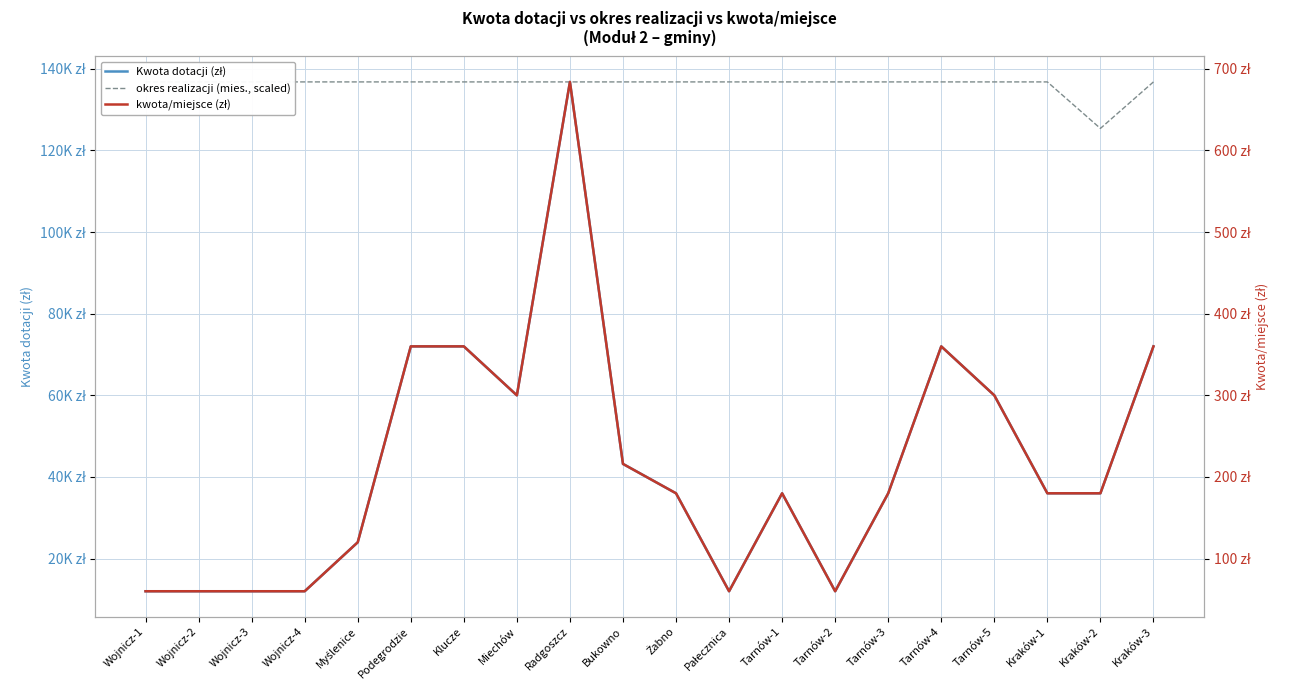

Does the chart have visible grid lines?

Yes